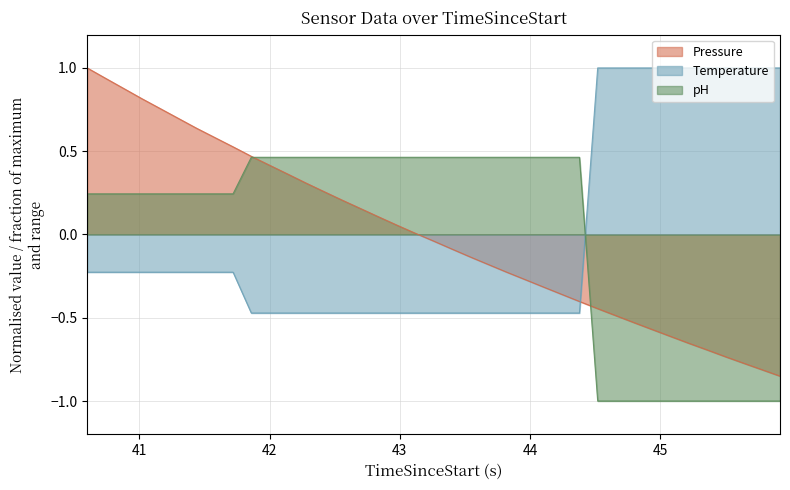

How many series are shown in this chart?

3